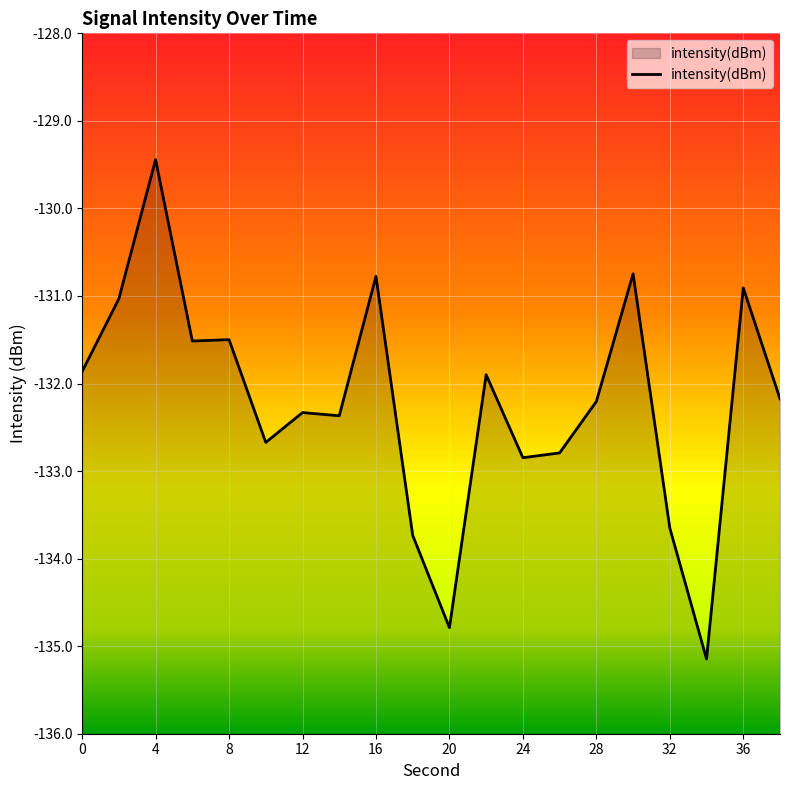

Is it true that the value at 0 is -91.4?

False